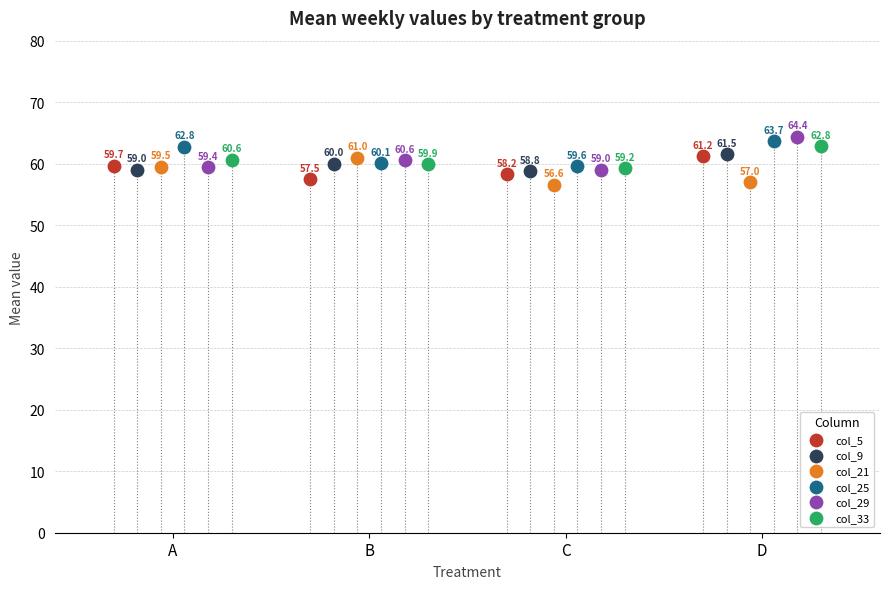

Which series has the widest spread of Y values?

col_29